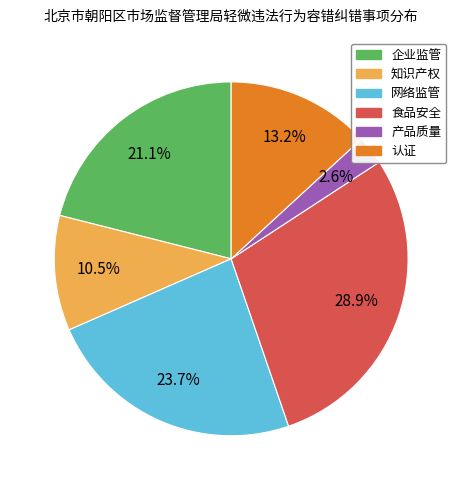

Is it true that 食品安全 is 22% of the pie?

False